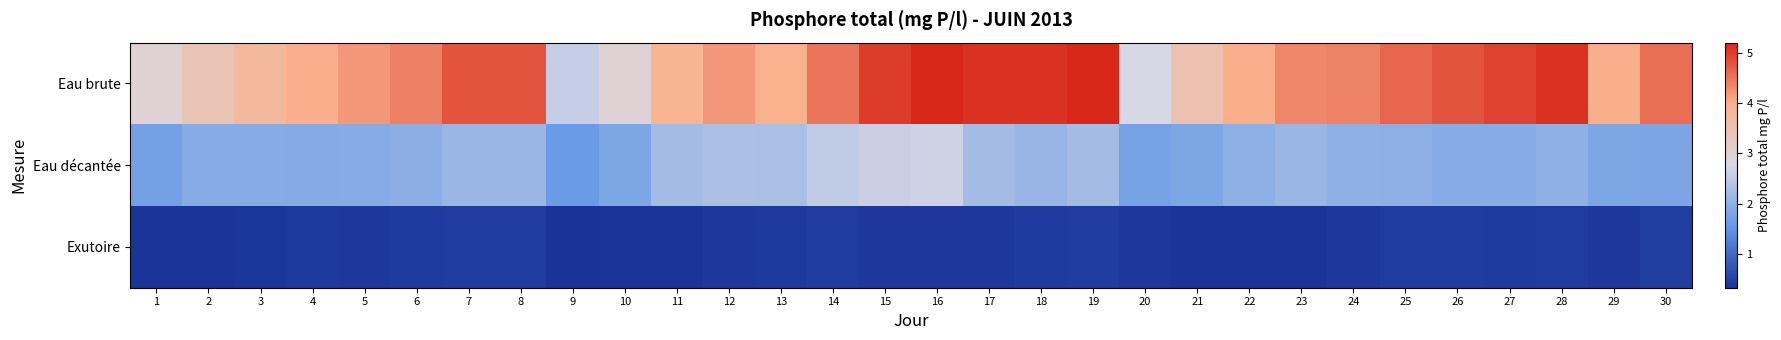

Between 4 and 25, which series saw the biggest shift?

Eau brute